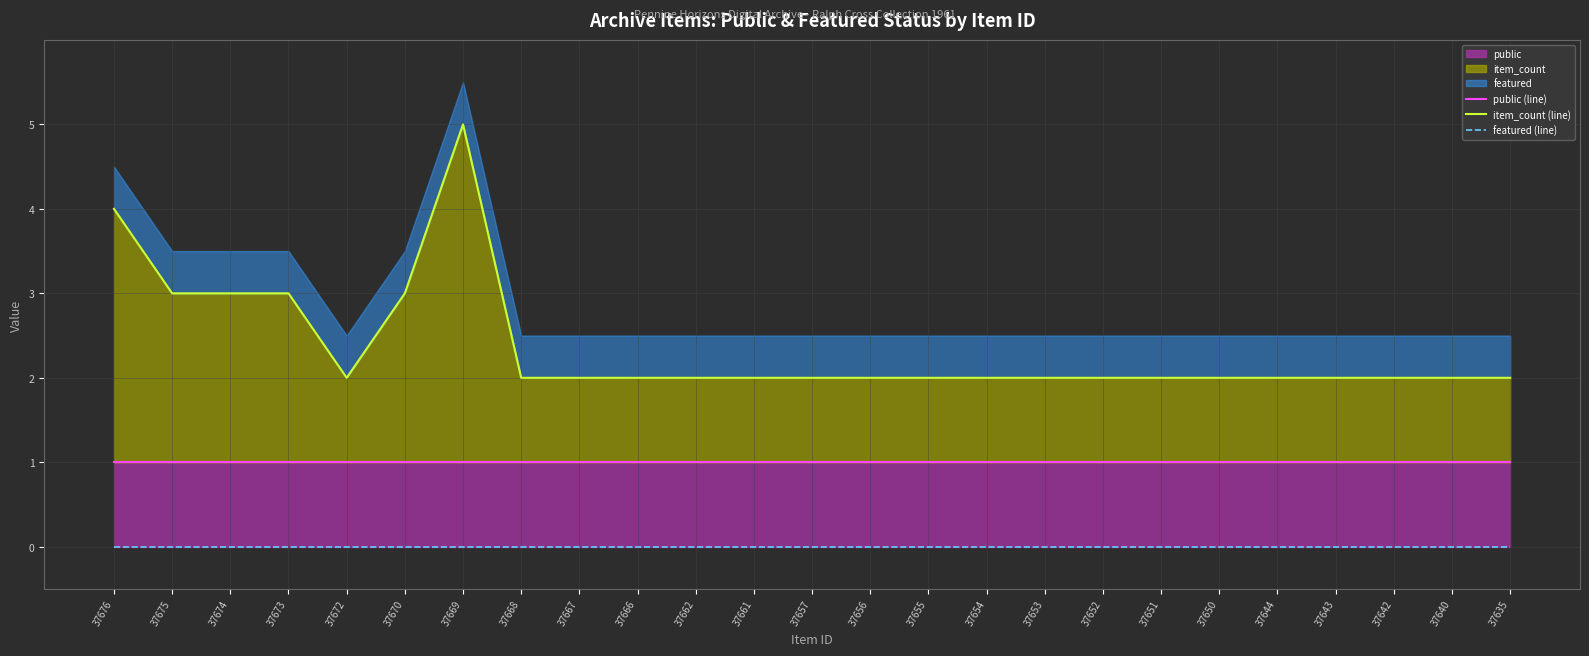

Count the number of data series in this chart.

3